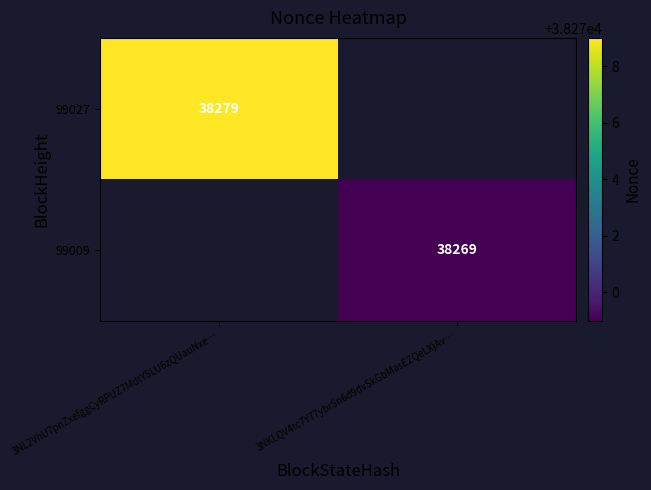

True or false: 99009 has a value of 54562 at 3NKLQV4tc7Y77ybrSn6d9dvSkGbMasEZQeLXjAv….

False